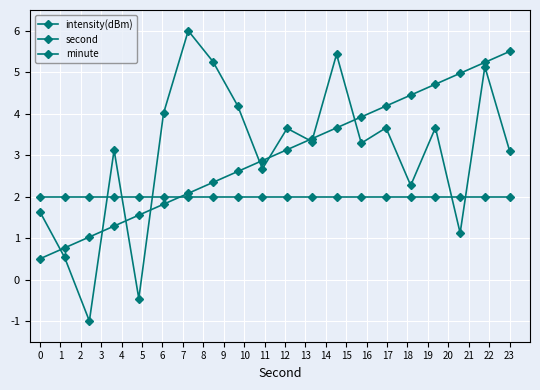

Is this an area chart (filled region under the line)?

No